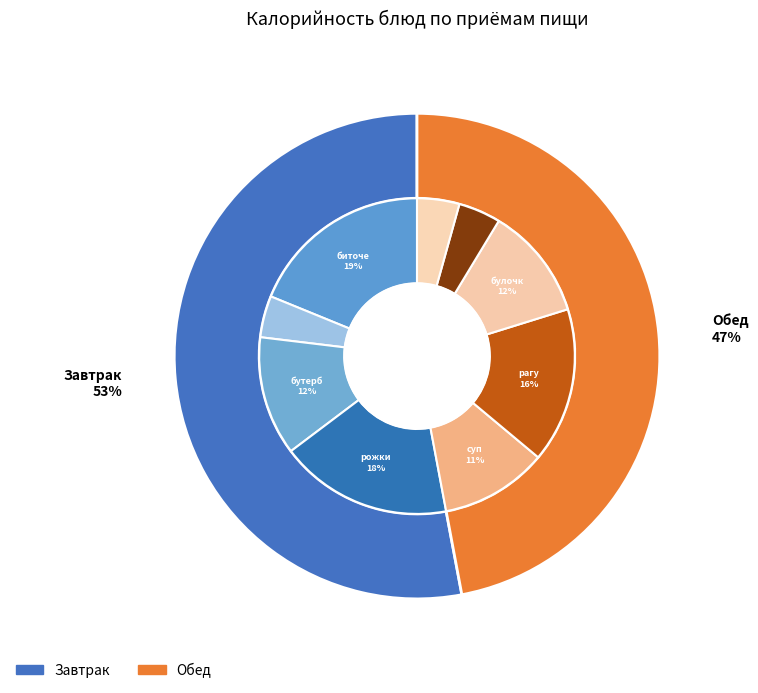

How many slices are in this pie chart?

9